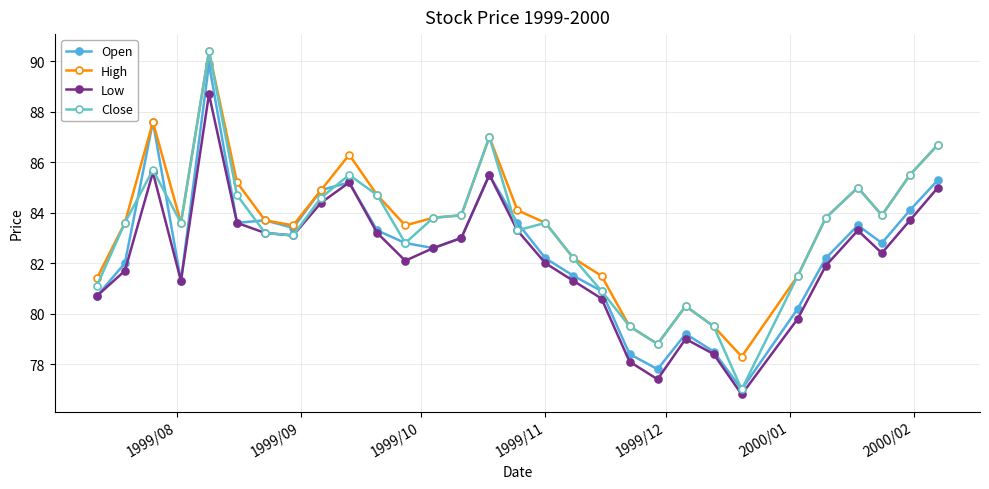

How many interior local peaks does the Low series have?

6